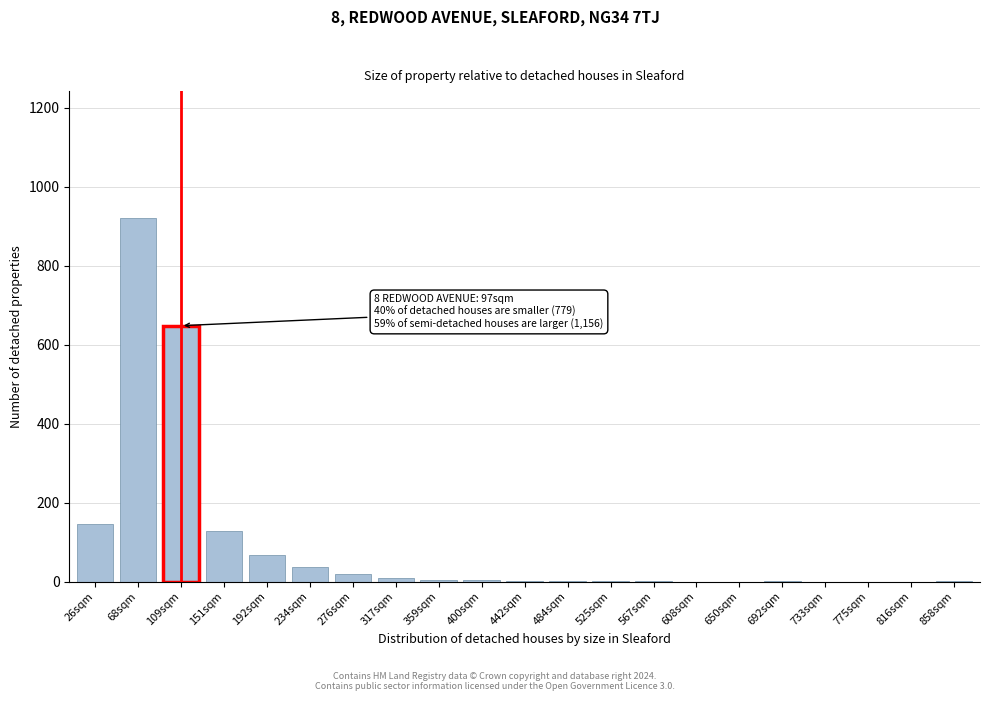

True or false: the data shows 18 at 276sqm.

True